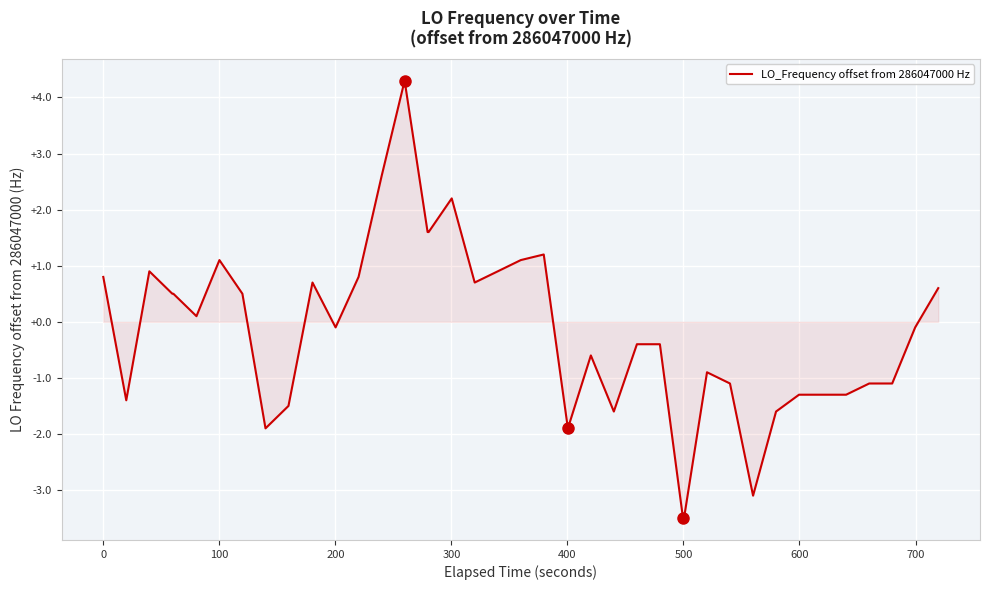

What is the minimum value shown in the chart?

-3.5